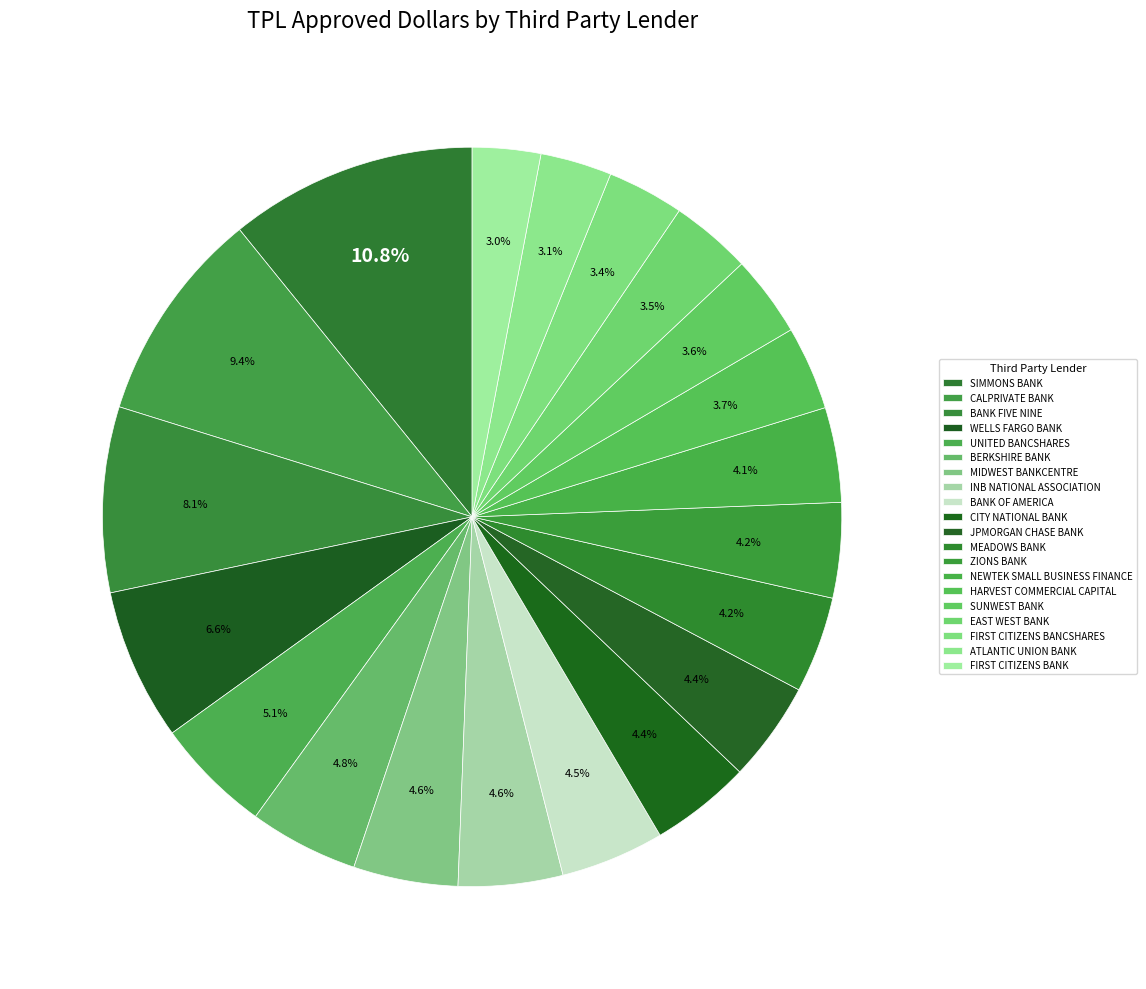

What is the ratio of the value at ZIONS BANK to the value at BANK FIVE NINE?

0.5